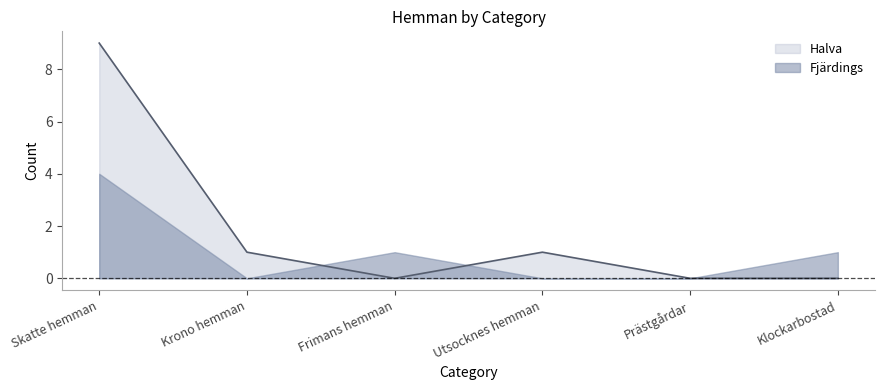

Reading right to left, extract all data points from this chart.

Klockarbostad=0	Prästgårdar=0	Utsocknes hemman=1	Frimans hemman=0	Krono hemman=1	Skatte hemman=9